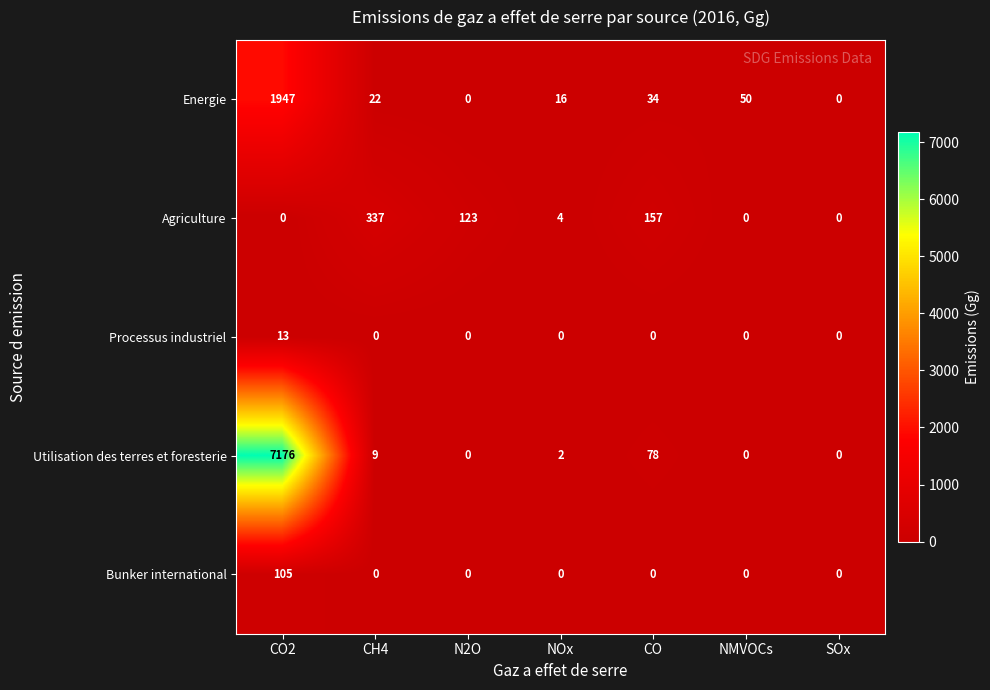

What is the total value across all series at NOx?

22